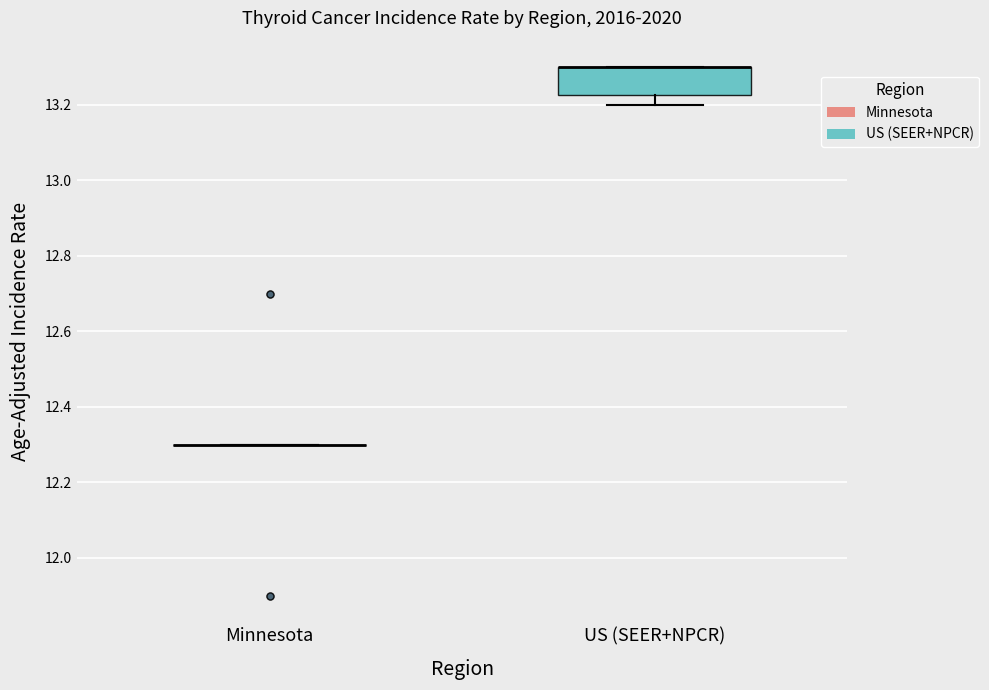

Reading left to right, read every box against the y-axis: the position of its median line, the range the box covers, and the ends of its whiskers. The values are not printed on the chart, so give them approximately, as read against the axis.

Minnesota: box collapsed to a line at 12.30, whiskers 12.30 to 12.30
US (SEER+NPCR): median 13.30 (drawn on the box's upper edge), box 13.22 to 13.30, whiskers 13.20 to 13.30